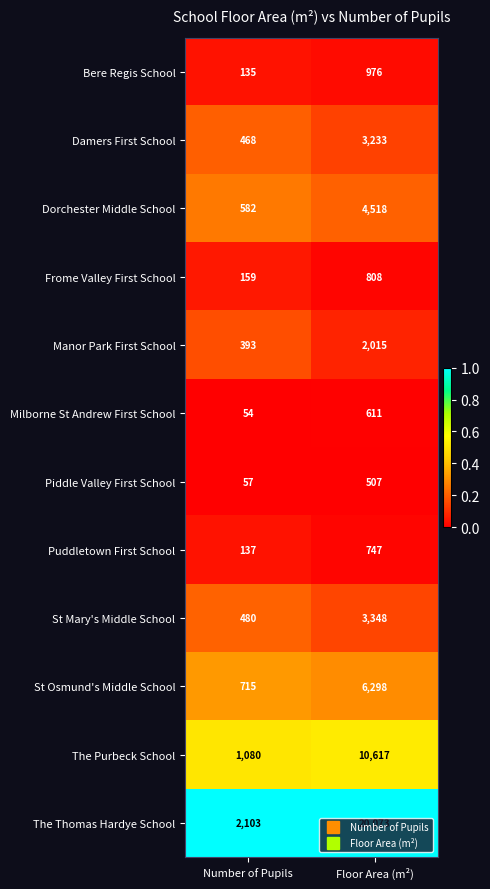

What is the total value across all series at Floor Area (m²)?

53751